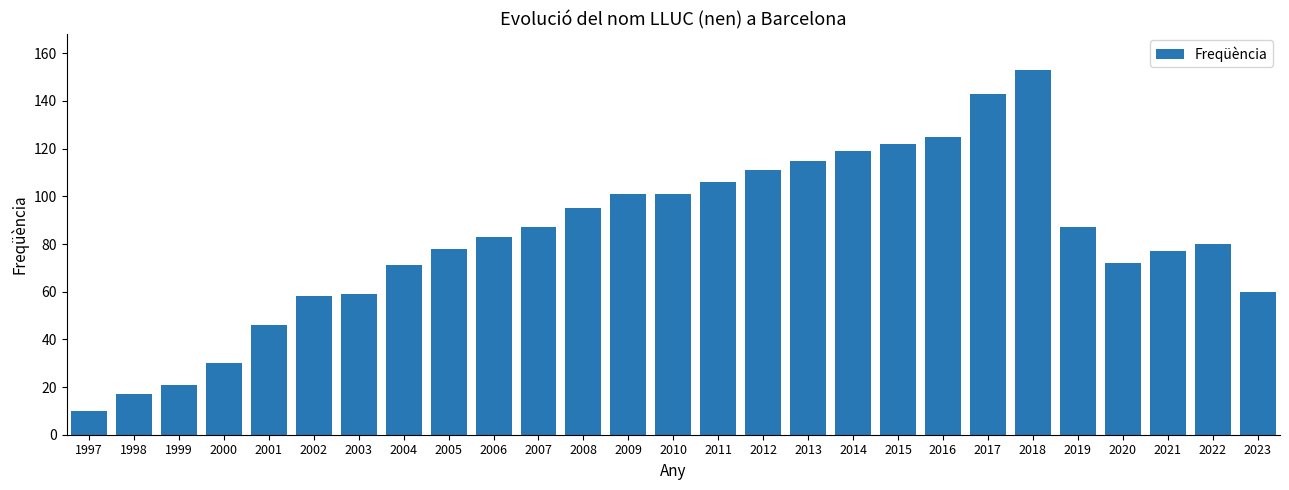

Reading left to right, list all the values displayed in this chart.

10	17	21	30	46	58	59	71	78	83	87	95	101	101	106	111	115	119	122	125	143	153	87	72	77	80	60